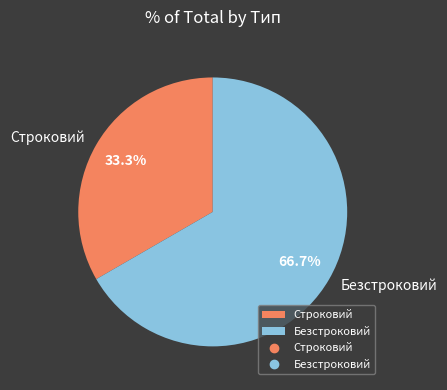

What is the majority slice?

Безстроковий